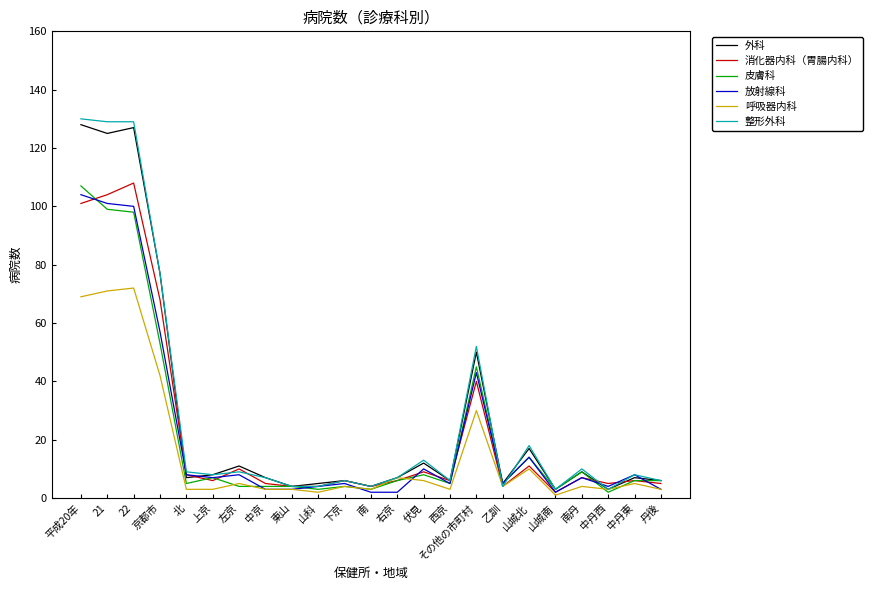

Is it true that 皮膚科 equals 77 at 京都市?

False